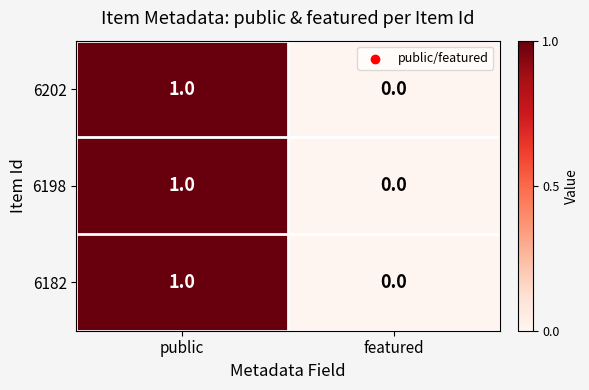

Reading left to right, what are all the values shown in this chart?

6202: public=1	featured=0
6198: public=1	featured=0
6182: public=1	featured=0